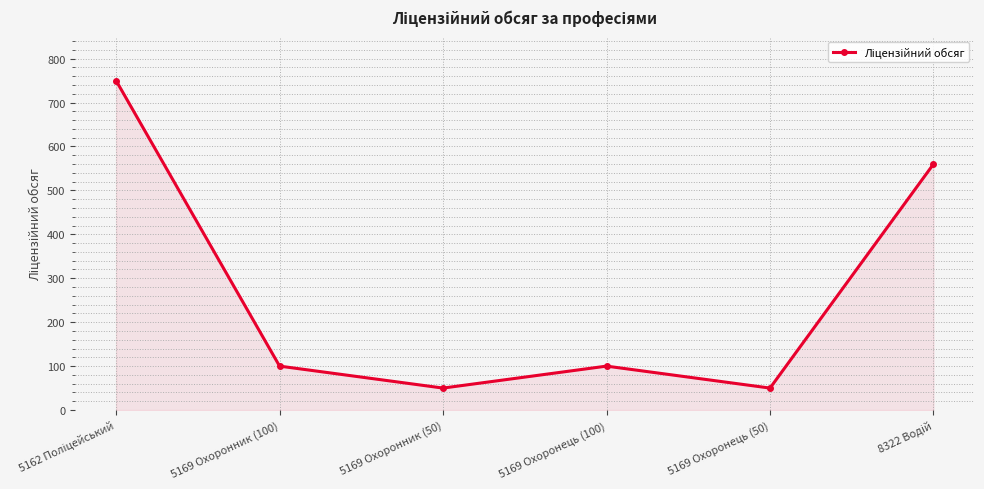

Where is the first local minimum?

5169 Охоронник (50)